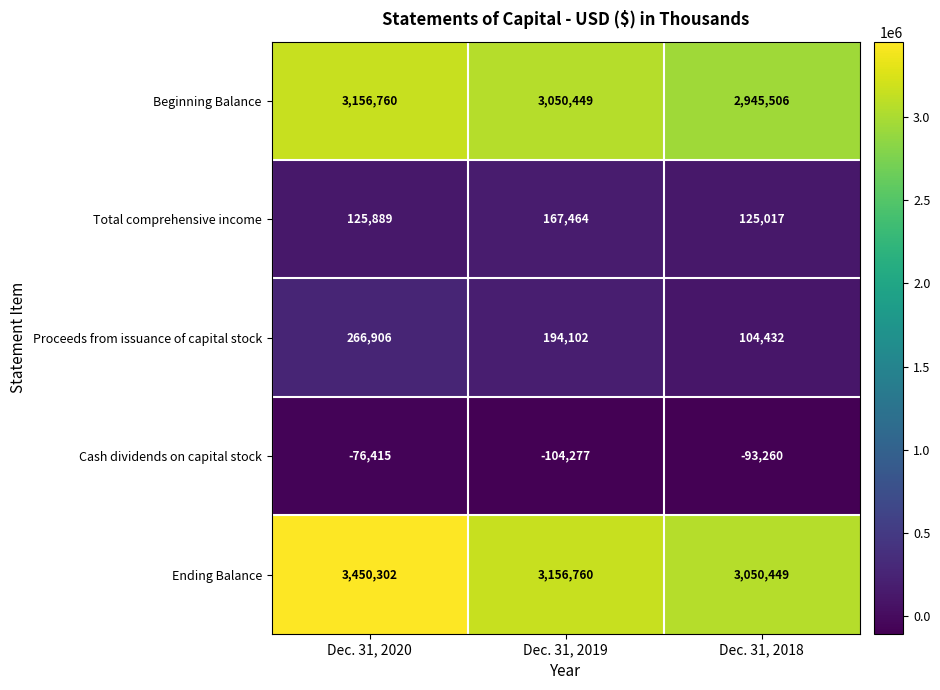

Reading left to right, what are all the values shown in this chart?

Beginning Balance: Dec. 31, 2020=3156760	Dec. 31, 2019=3050449	Dec. 31, 2018=2945506
Total comprehensive income: Dec. 31, 2020=125889	Dec. 31, 2019=167464	Dec. 31, 2018=125017
Proceeds from issuance of capital stock: Dec. 31, 2020=266906	Dec. 31, 2019=194102	Dec. 31, 2018=104432
Cash dividends on capital stock: Dec. 31, 2020=-76415	Dec. 31, 2019=-104277	Dec. 31, 2018=-93260
Ending Balance: Dec. 31, 2020=3450302	Dec. 31, 2019=3156760	Dec. 31, 2018=3050449